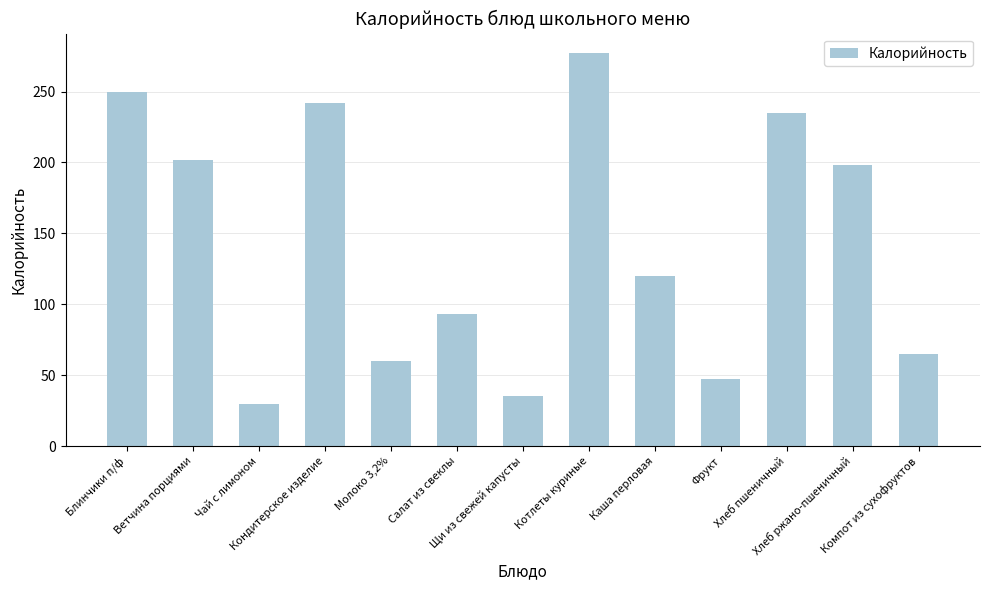

Reading left to right, list all the values displayed in this chart.

Блинчики п/ф=250	Ветчина порциями=202	Чай с лимоном=30	Кондитерское изделие=242	Молоко 3,2%=60	Салат из свеклы=93	Щи из свежей капусты=35	Котлеты куриные=277	Каша перловая=120	Фрукт=47	Хлеб пшеничный=235	Хлеб ржано-пшеничный=198	Компот из сухофруктов=65